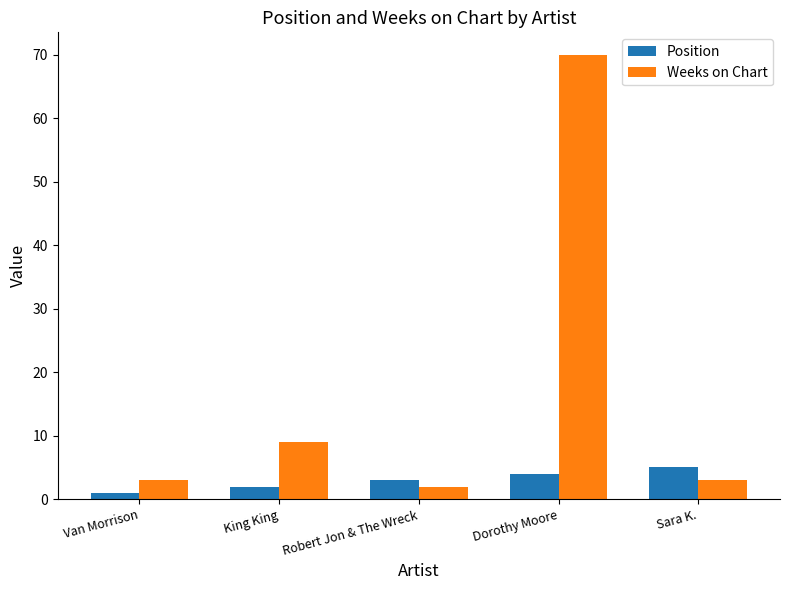

What is the sum of all Weeks on Chart values?

87